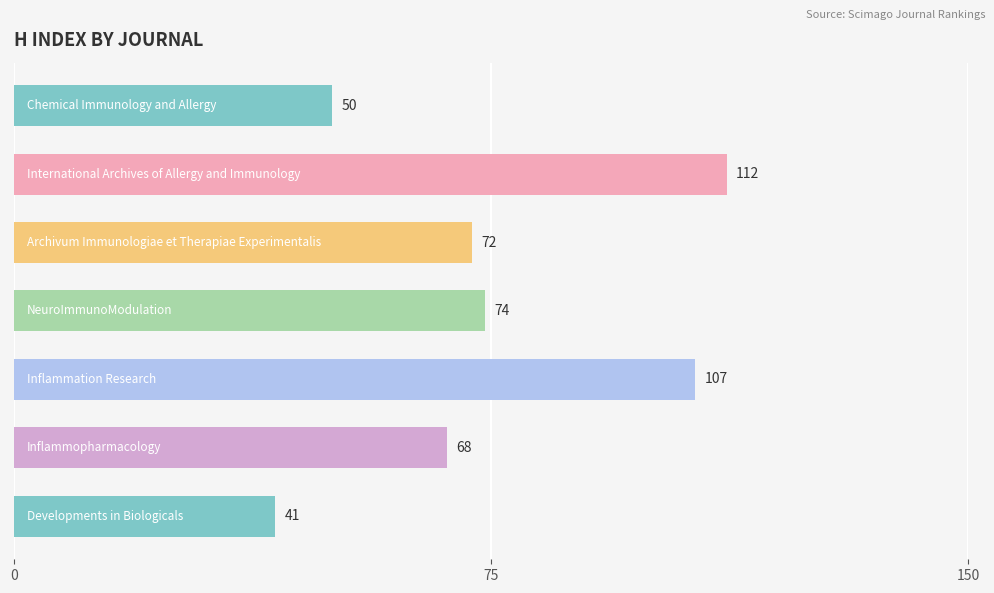

What is the difference between the maximum and minimum values?

71